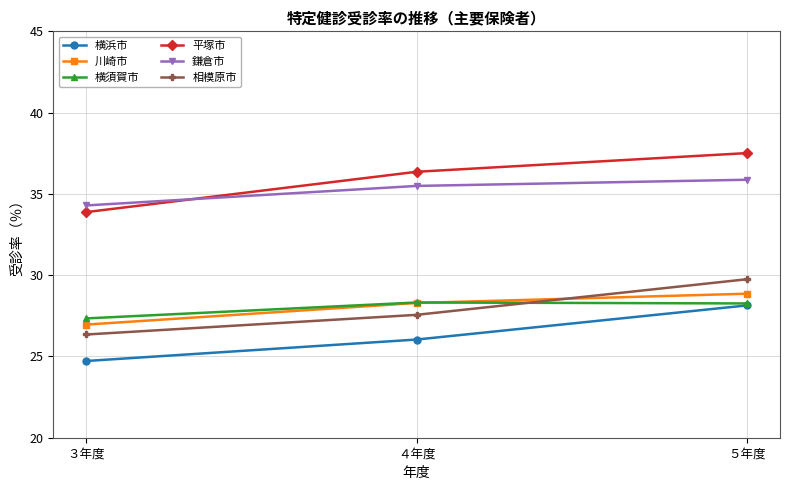

Is the value of 横須賀市 at ４年度 greater than the value of 平塚市 at ４年度?

No